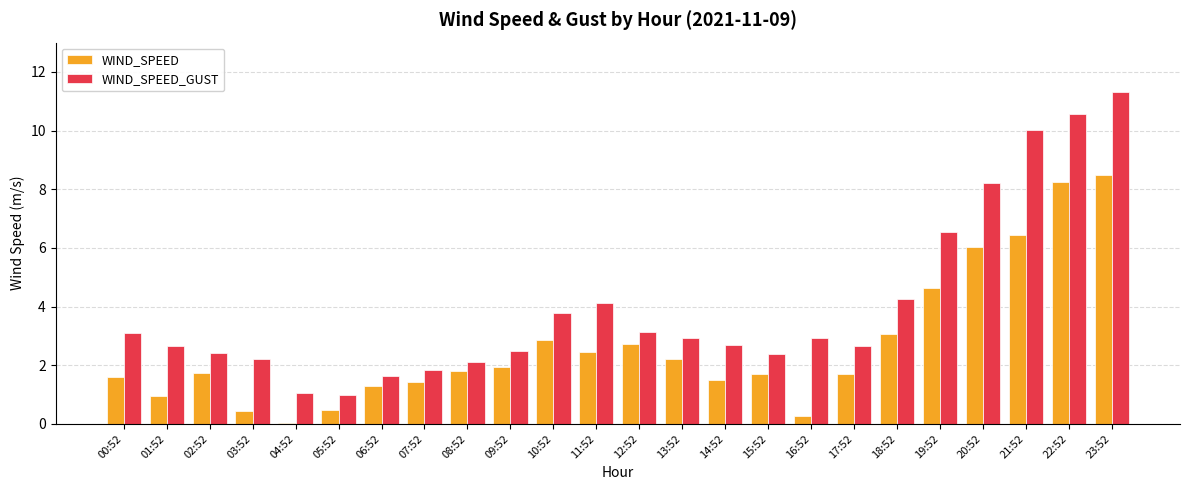

Read the WIND_SPEED_GUST value at 19:52.

6.6